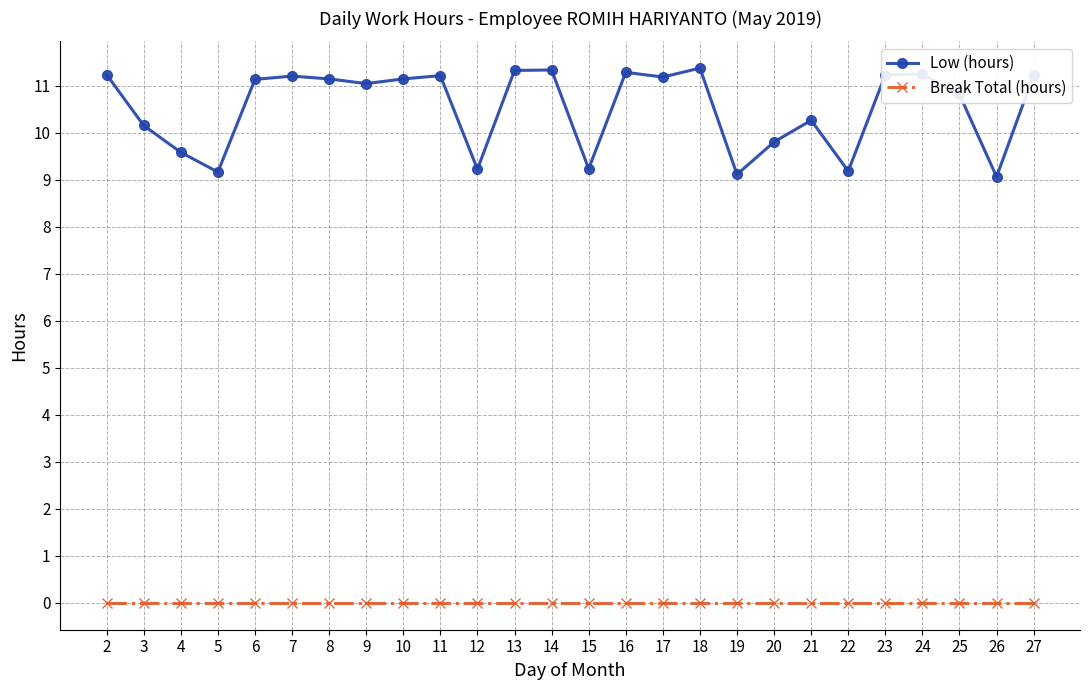

What is the minimum value for Low (hours)?

9.1